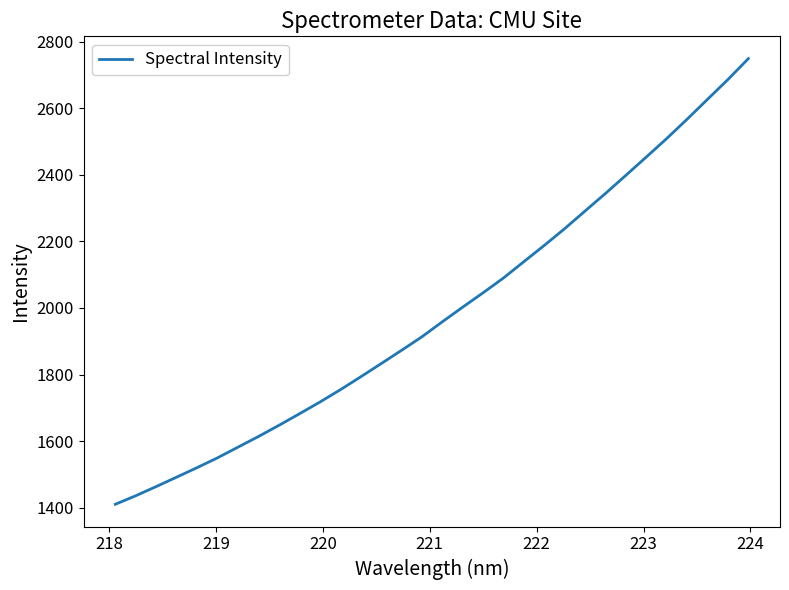

What is the average value?

1986.4